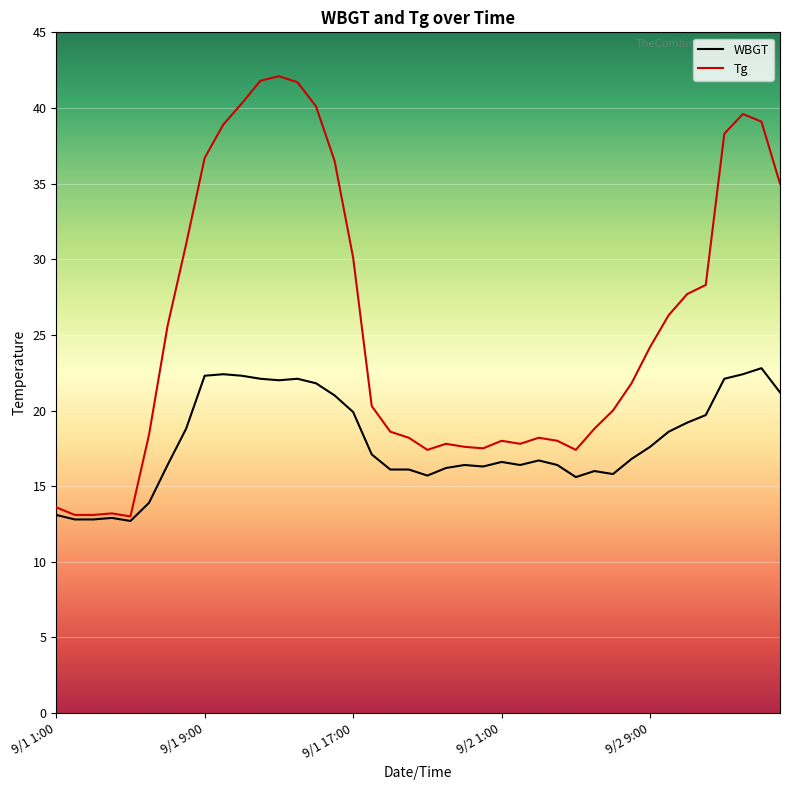

What is the maximum value for Tg?

42.1